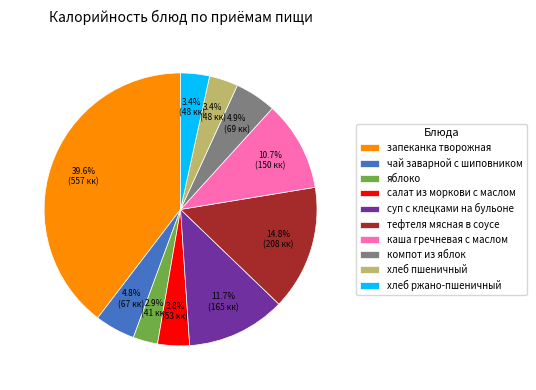

What percentage is the запеканка творожная slice, to the nearest percent?

40%